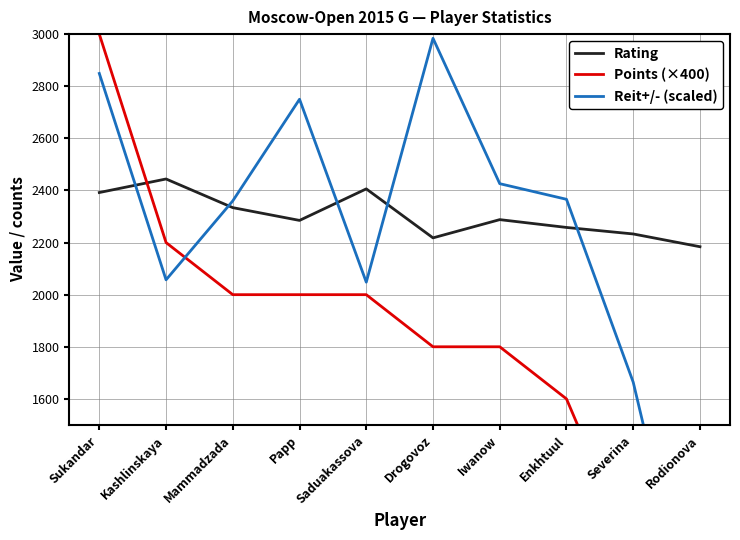

What is the sum of the Points (×400) values at Mammadzada and Saduakassova?

4000